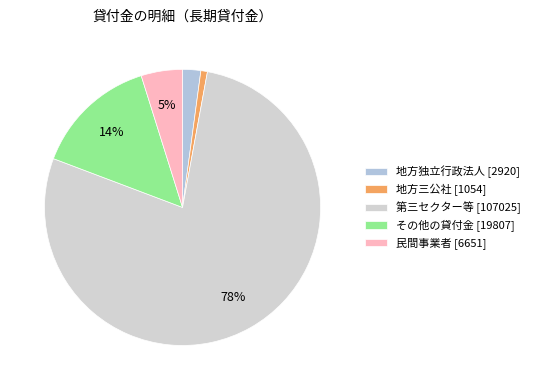

Is it true that 地方三公社 is 11% of the pie?

False